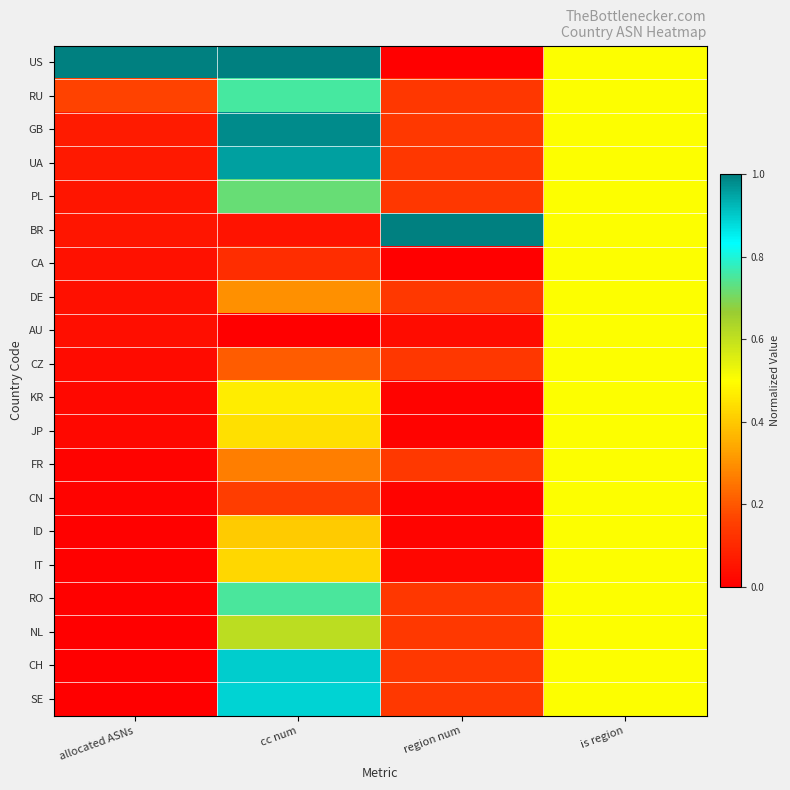

At which category is the sum across all series the highest?

cc num